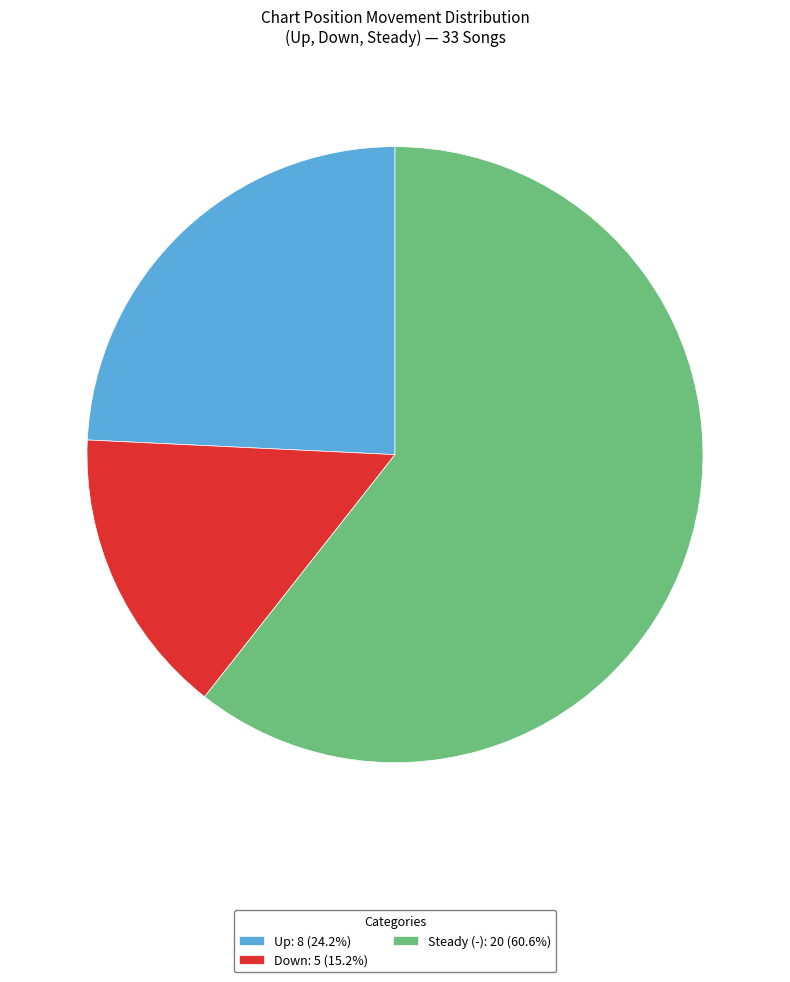

Is there any slice that represents more than half of the pie?

Yes